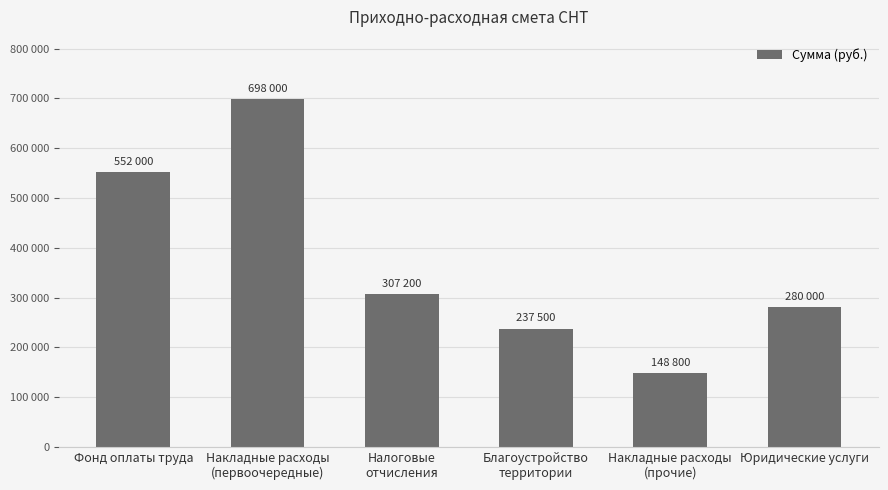

What is the change in value from Накладные расходы
(первоочередные) to Налоговые
отчисления?

-390800